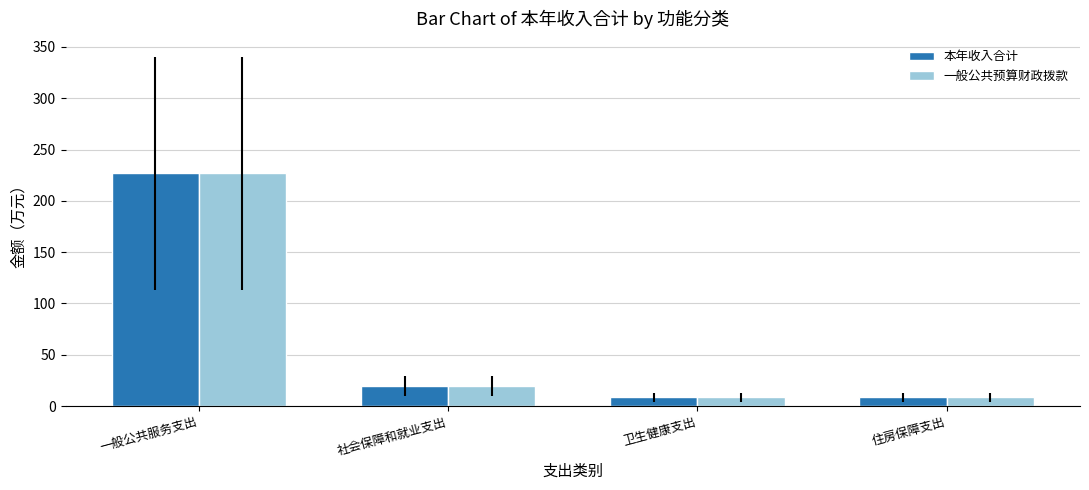

What is the average value of the 一般公共预算财政拨款 series?

65.9